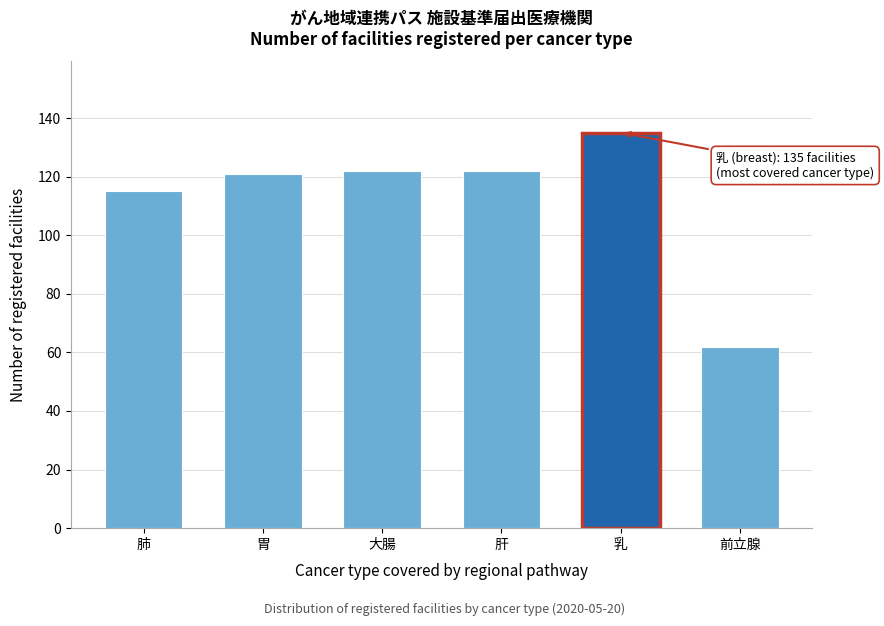

Reading left to right, what are all the values shown in this chart?

肺=115	胃=121	大腸=122	肝=122	乳=135	前立腺=62